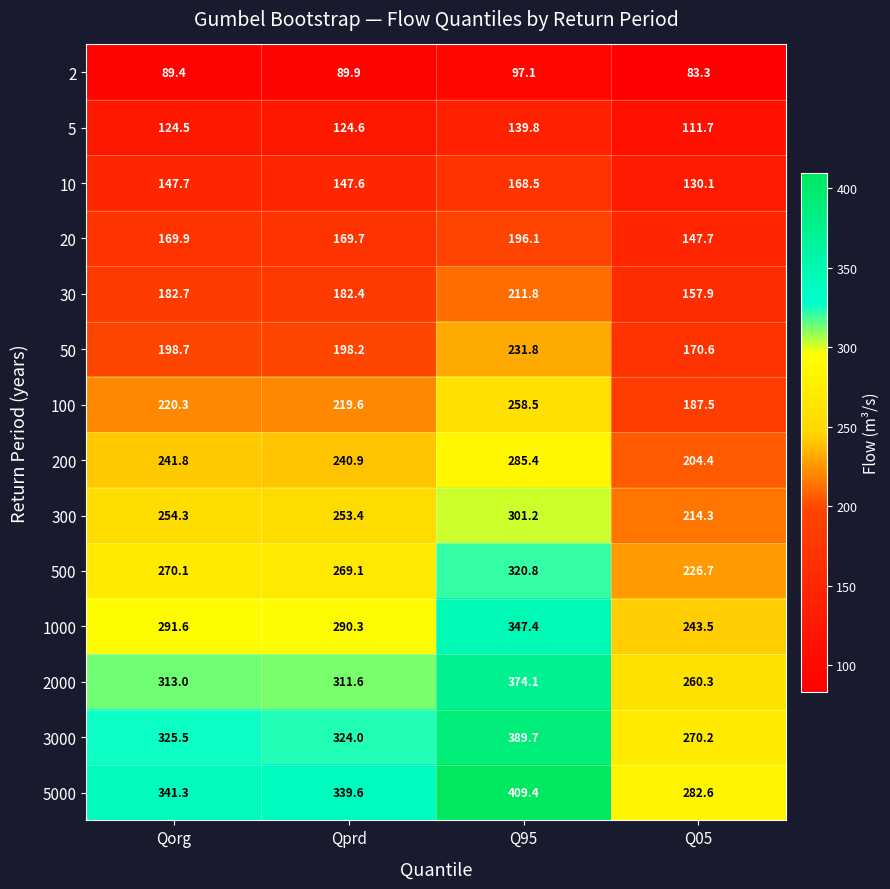

Rank the series by their maximum value, from lowest to highest.

2, 5, 10, 20, 30, 50, 100, 200, 300, 500, 1000, 2000, 3000, 5000